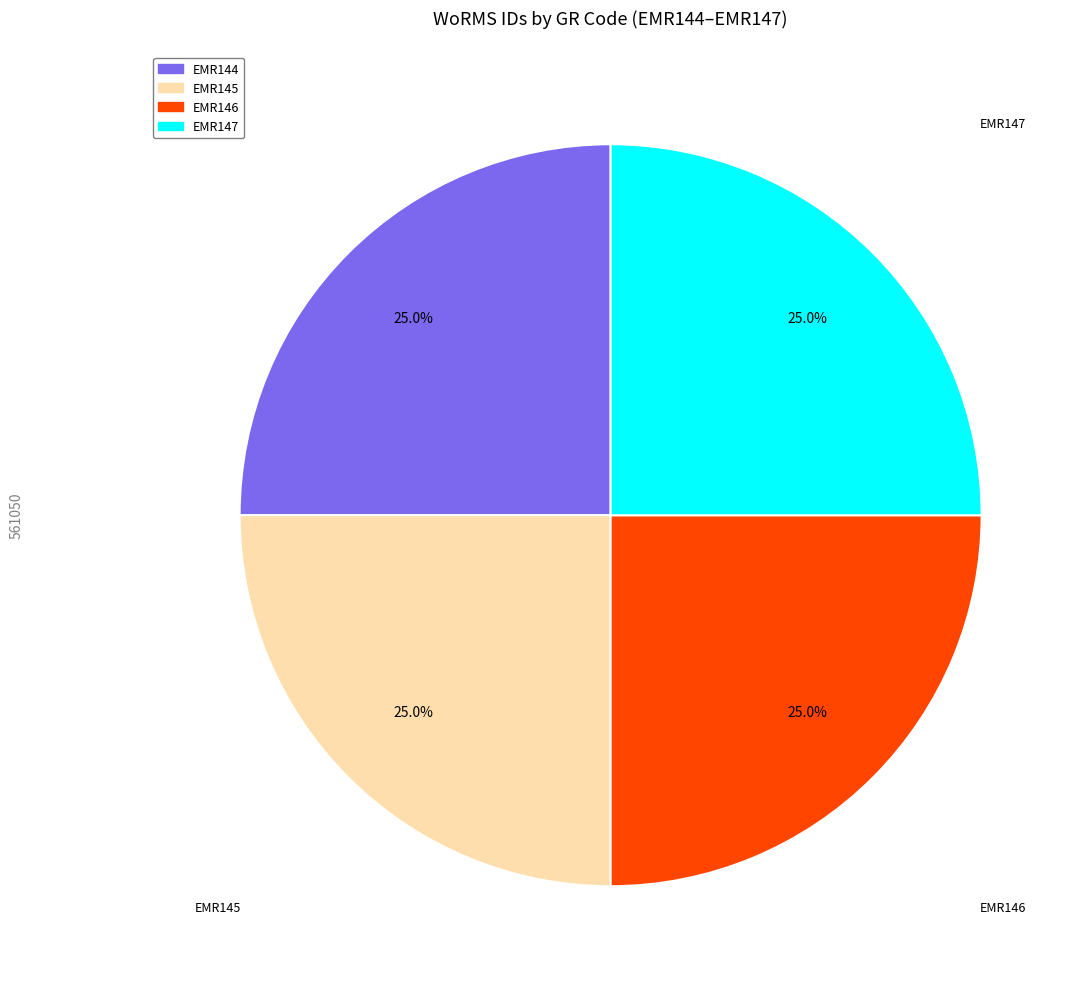

Is there any slice that represents more than half of the pie?

No